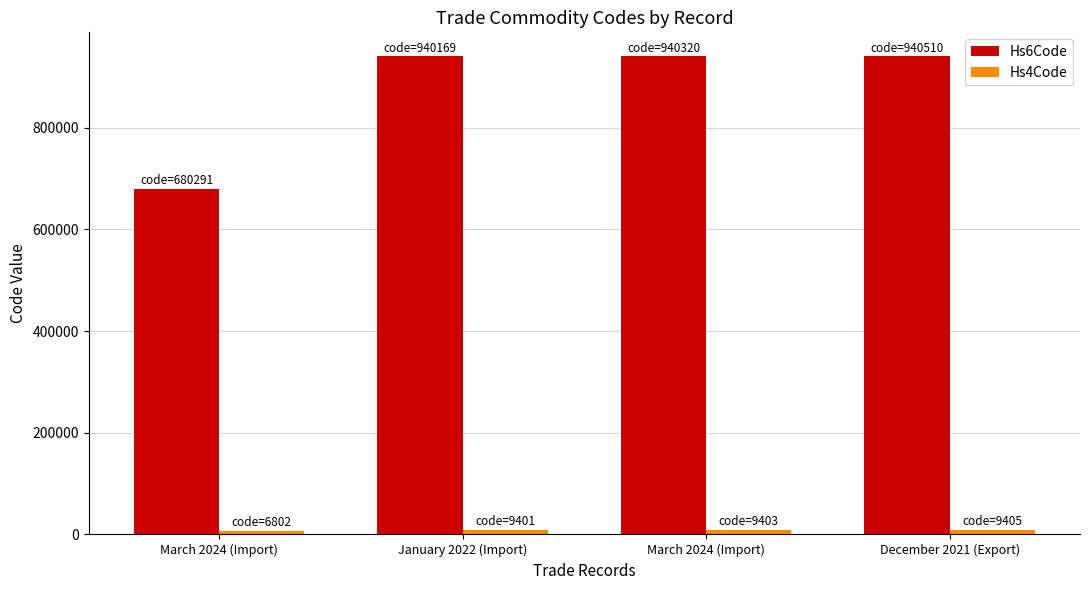

What value does the Hs6Code series have at March 2024 (Import), to the nearest 100?

940300